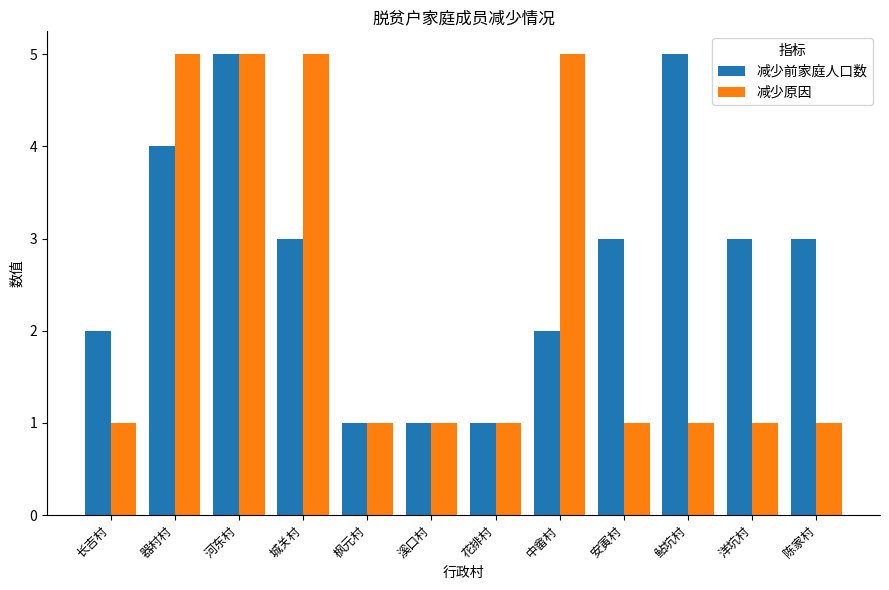

How many groups of bars are there?

12